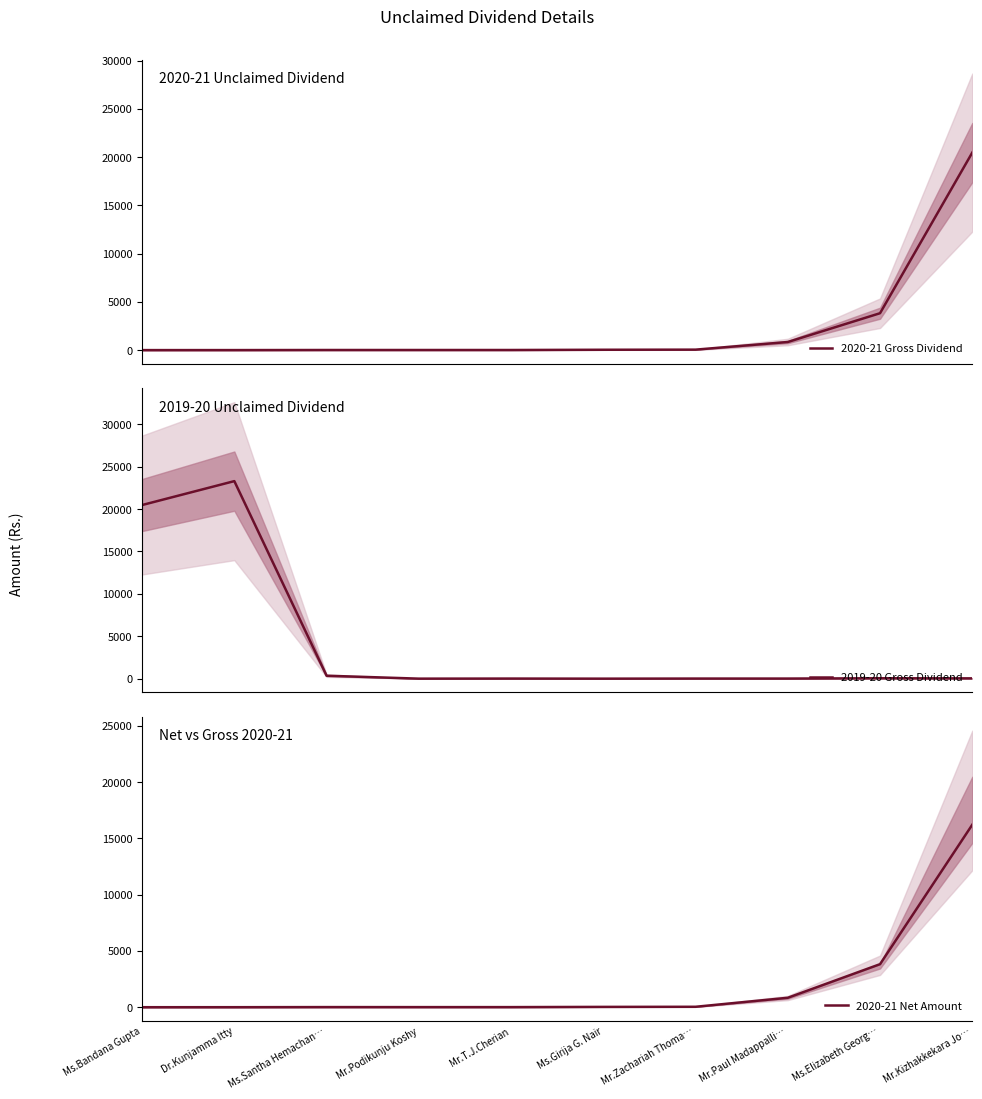

True or false: 2020-21 Net Amount and 2019-20 Gross Dividend cross at least once.

True